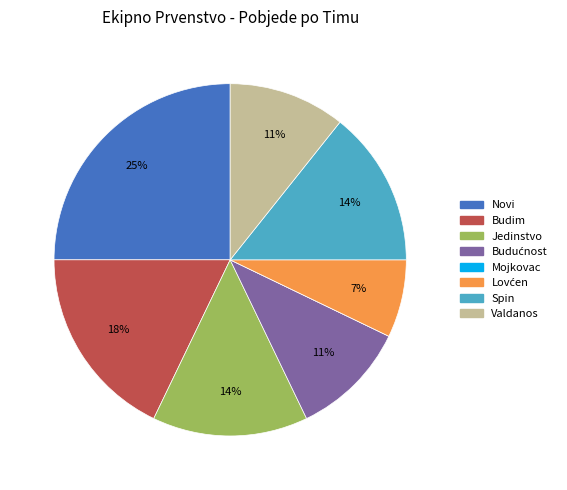

To the nearest percent, what is the combined percentage of Jedinstvo and Budim?

32%